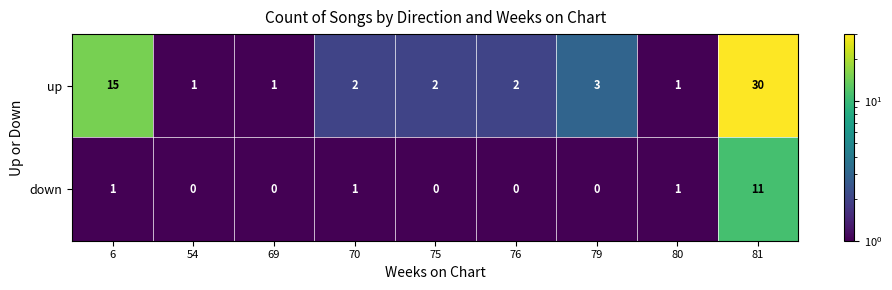

The up series shows 1 at 75. True or false?

False